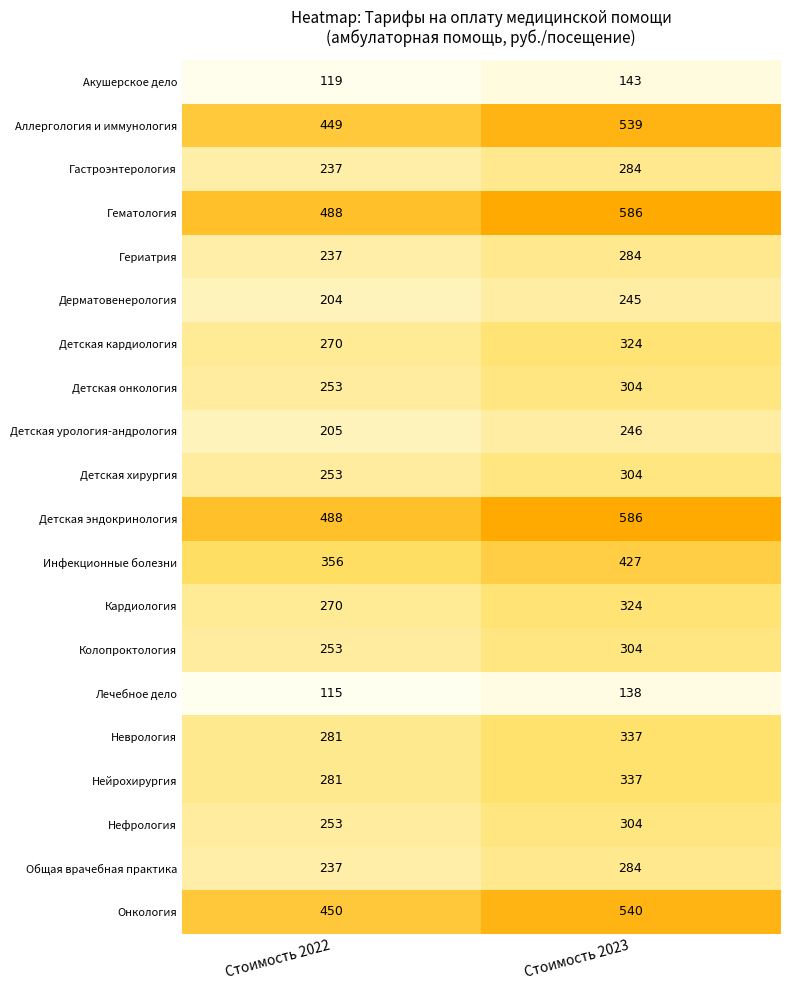

The Нефрология series shows 139 at Стоимость 2022. True or false?

False